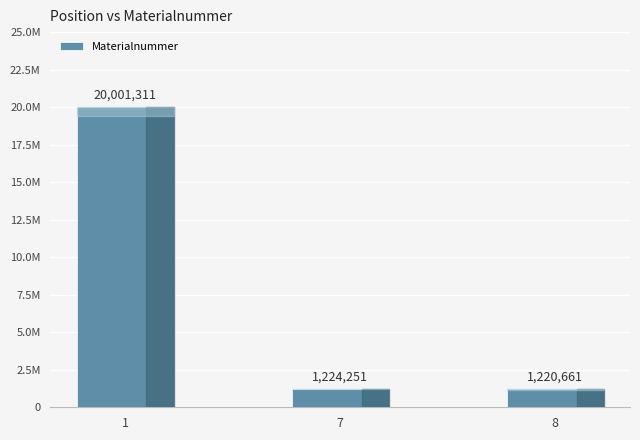

Approximately how many times larger is the value at 8 compared to 1?

0.1